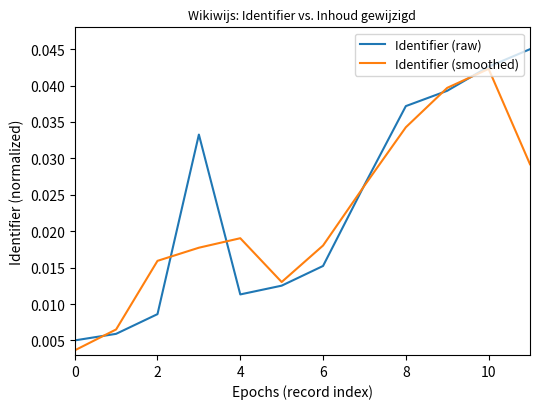

List the series in order of their peak value, lowest first.

Identifier (smoothed), Identifier (raw)